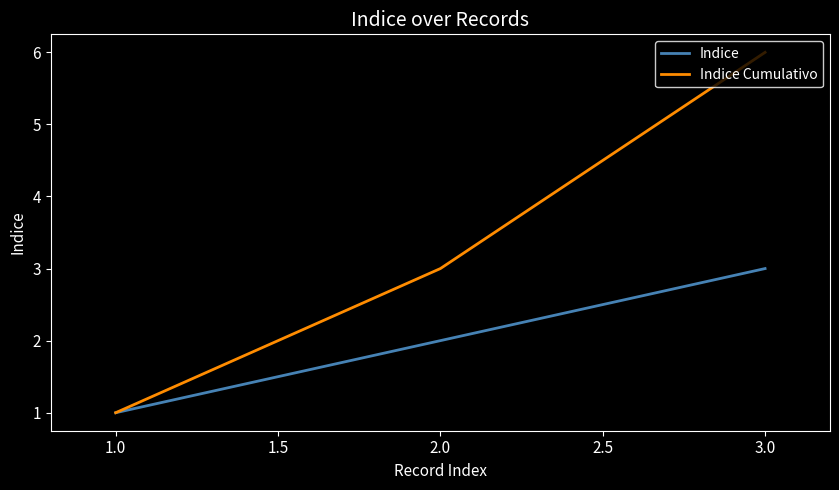

How many categories are shown in the chart?

3